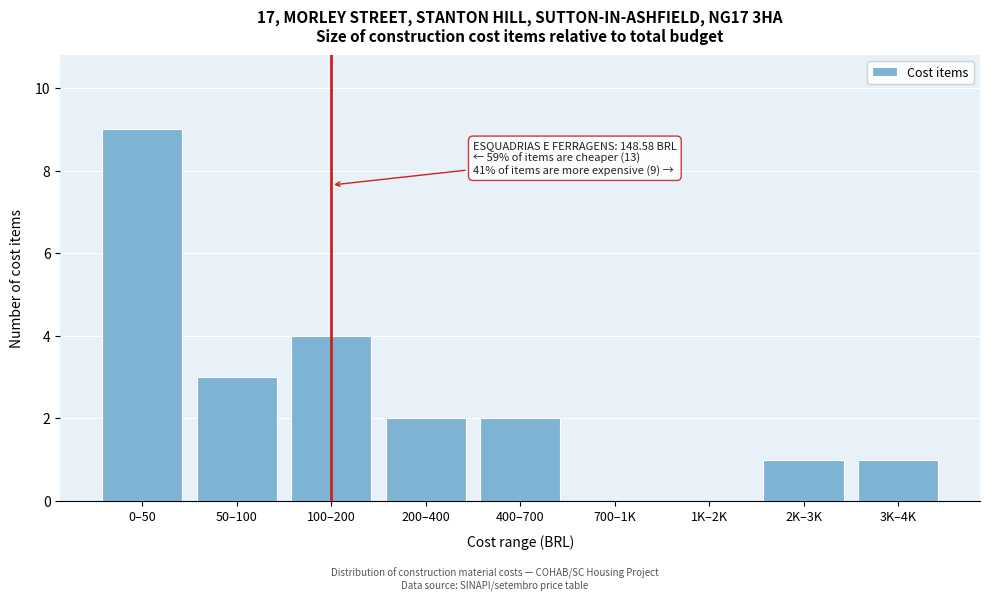

Reading left to right, list all the values displayed in this chart.

0–50=9	50–100=3	100–200=4	200–400=2	400–700=2	700–1K=0	1K–2K=0	2K–3K=1	3K–4K=1